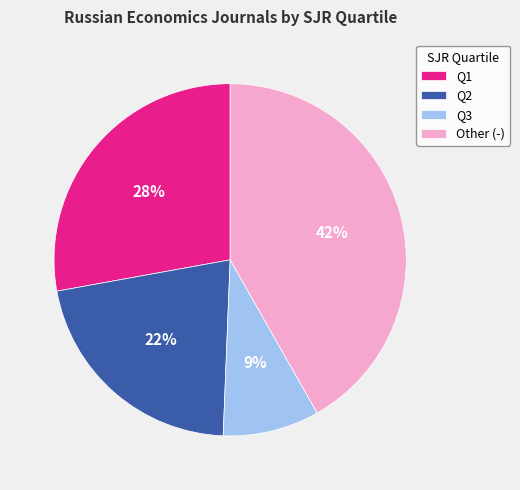

How many segments does this pie chart have?

4